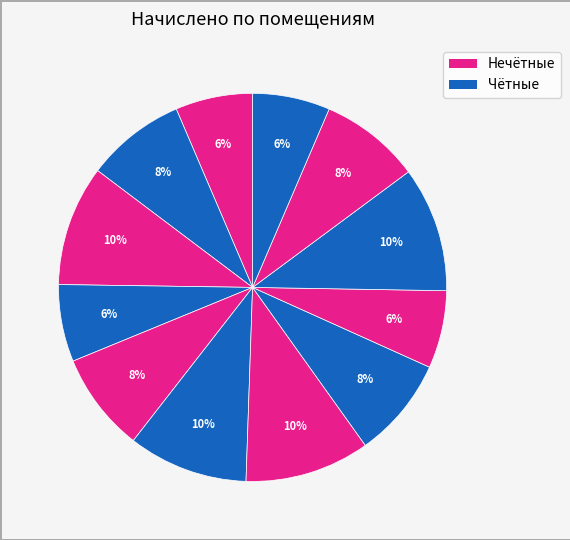

Count the number of slices in the pie.

12